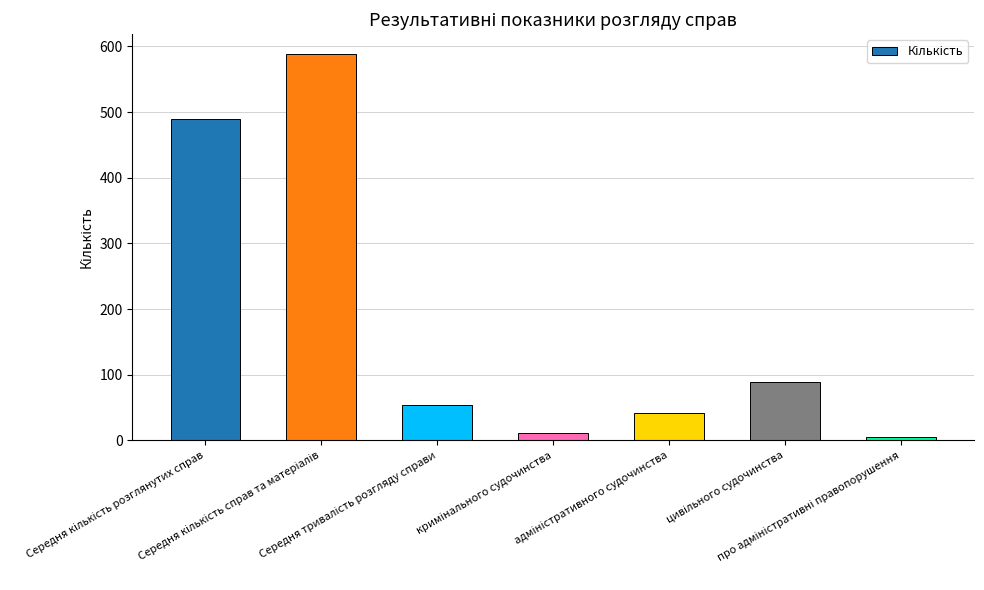

What is the greatest value displayed?

589